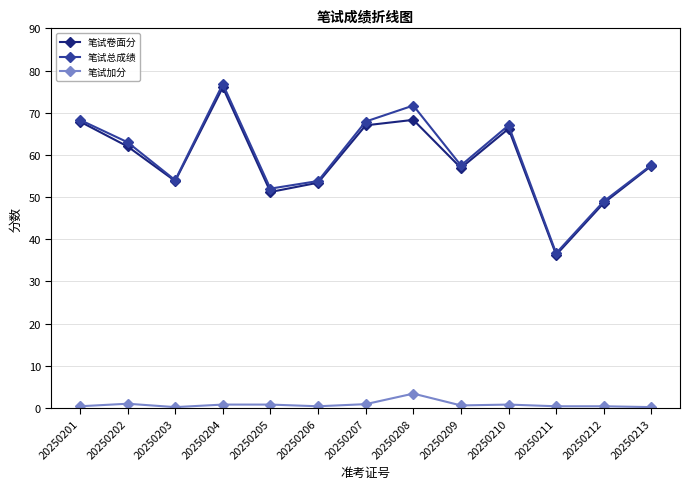

What is the sum of all 笔试加分 values?

10.3